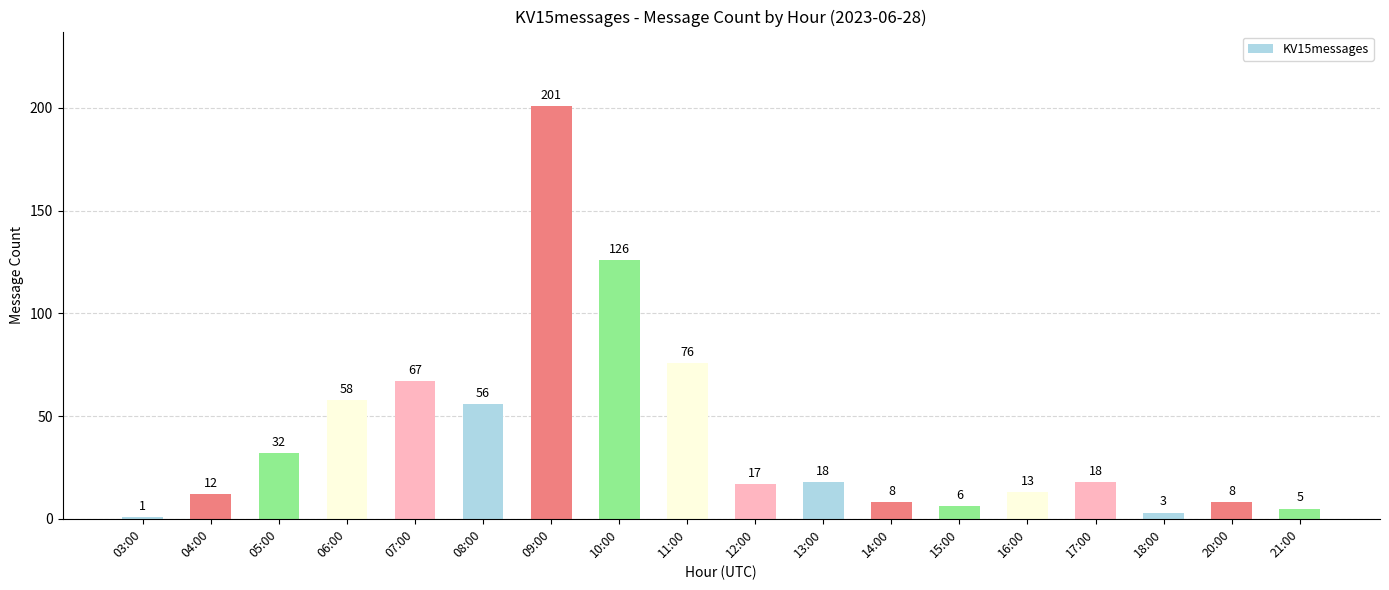

Does the chart contain stacked bars?

No